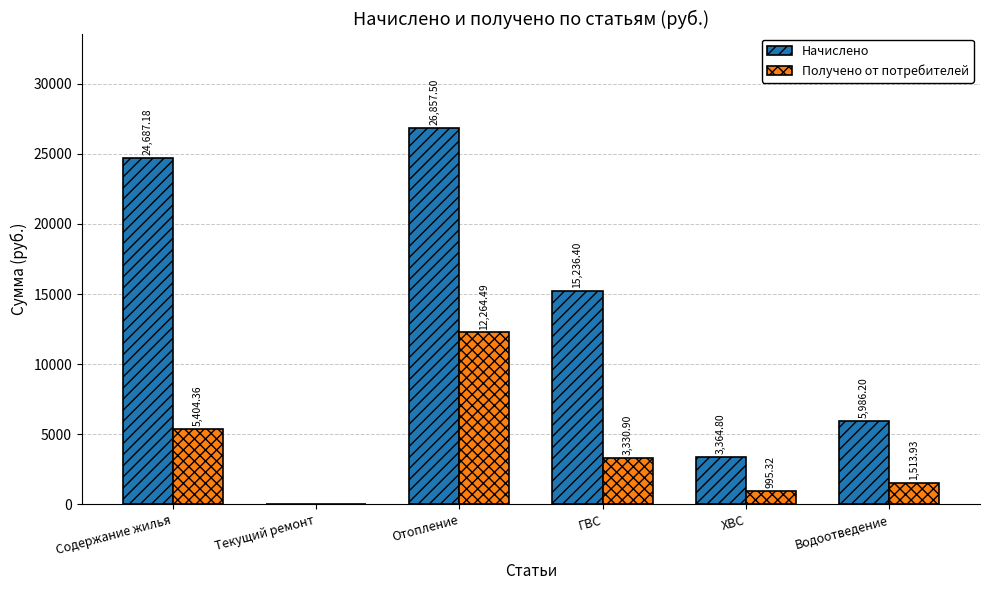

True or false: Начислено has a value of 3364.8 at ХВС.

True